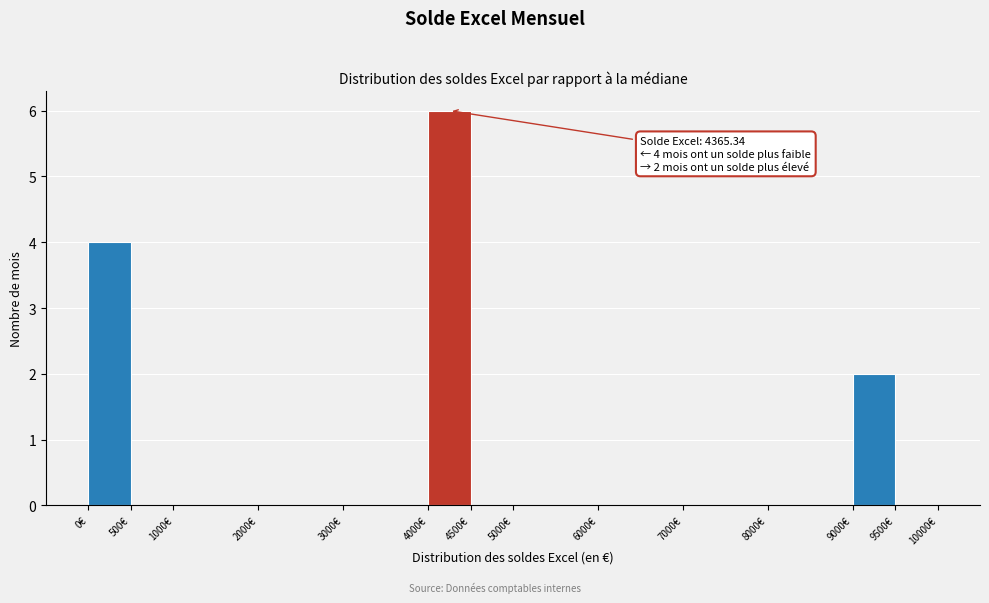

Over which range of the x-axis is the bar tallest?

4000 to 4500